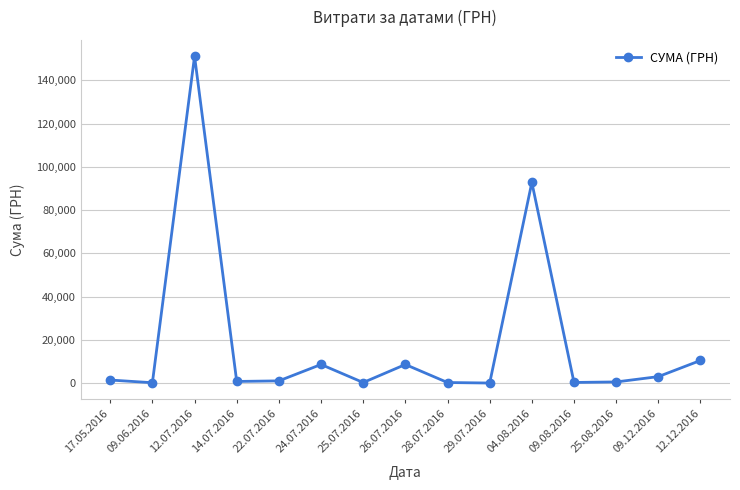

What is the sum of all values?

280180.0